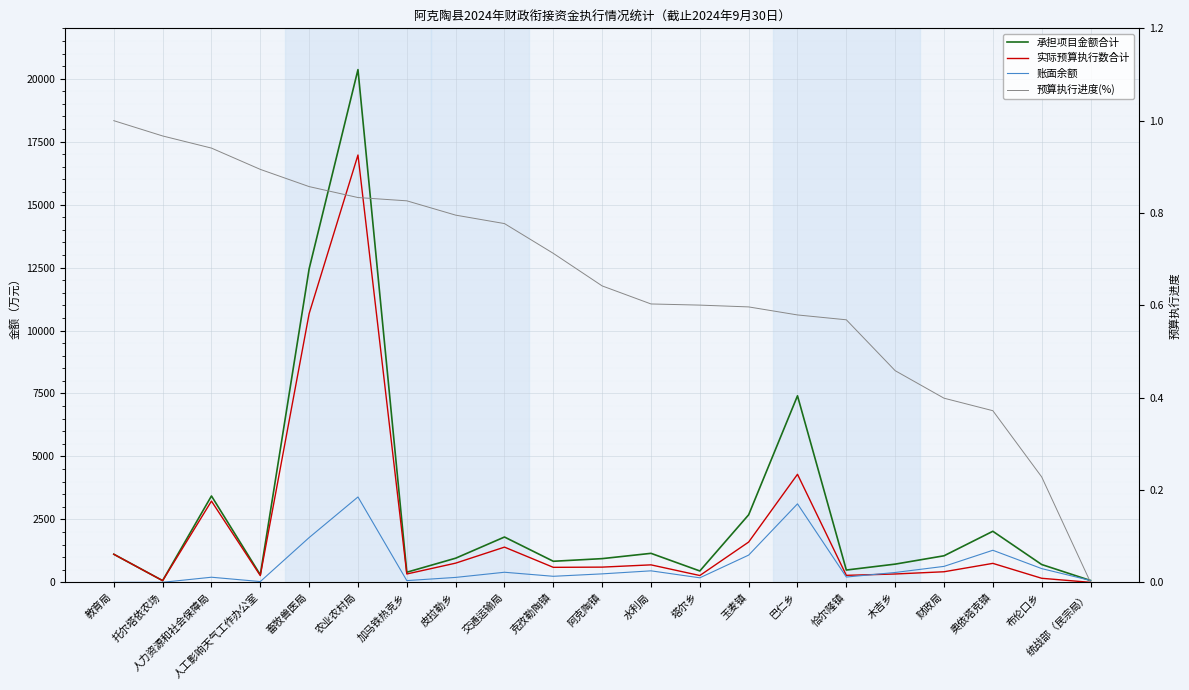

Is this an area chart (filled region under the line)?

No